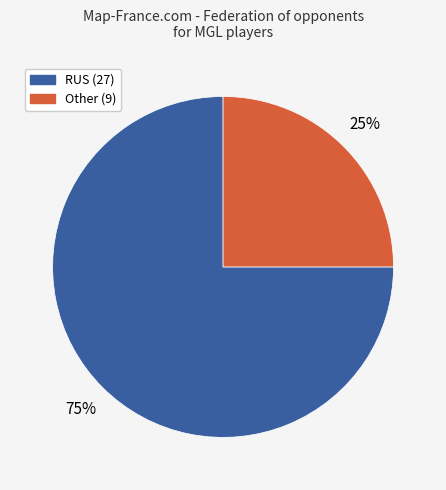

Count the number of slices in the pie.

2